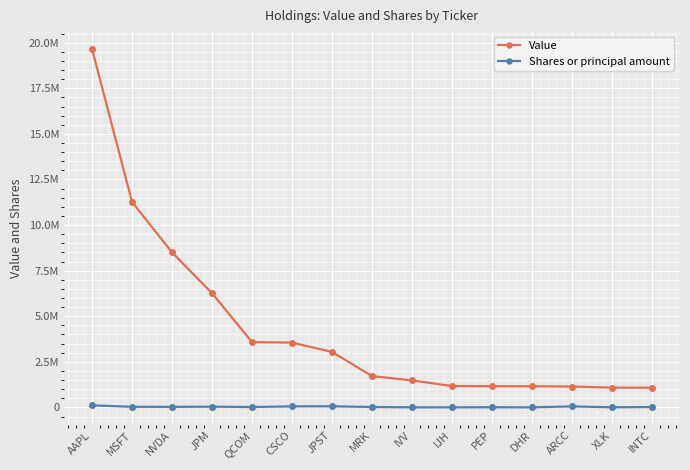

What is the difference between the Shares or principal amount values at MRK and DHR?

18886